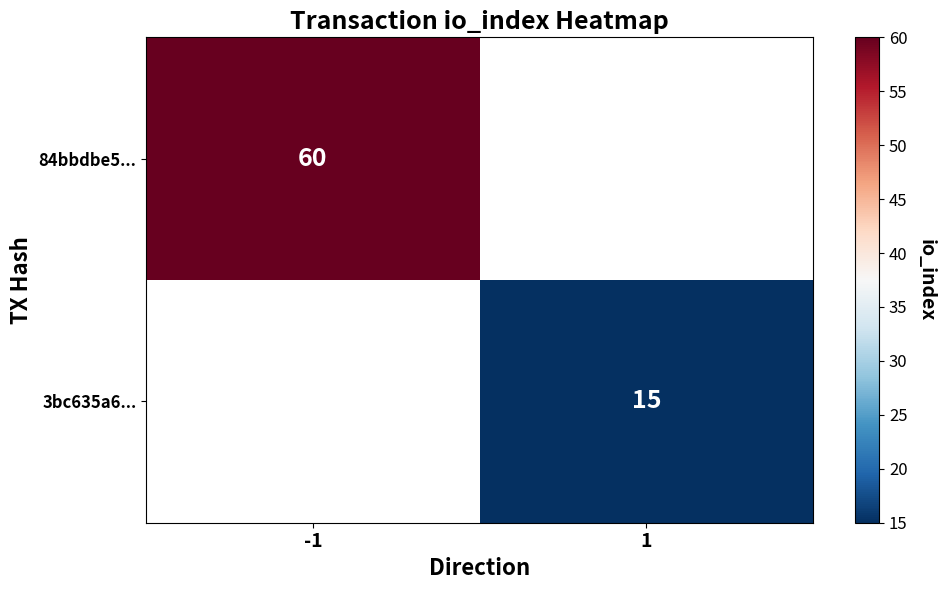

At 1, list the series in order from largest to smallest.

3bc635a6..., 84bbdbe5...